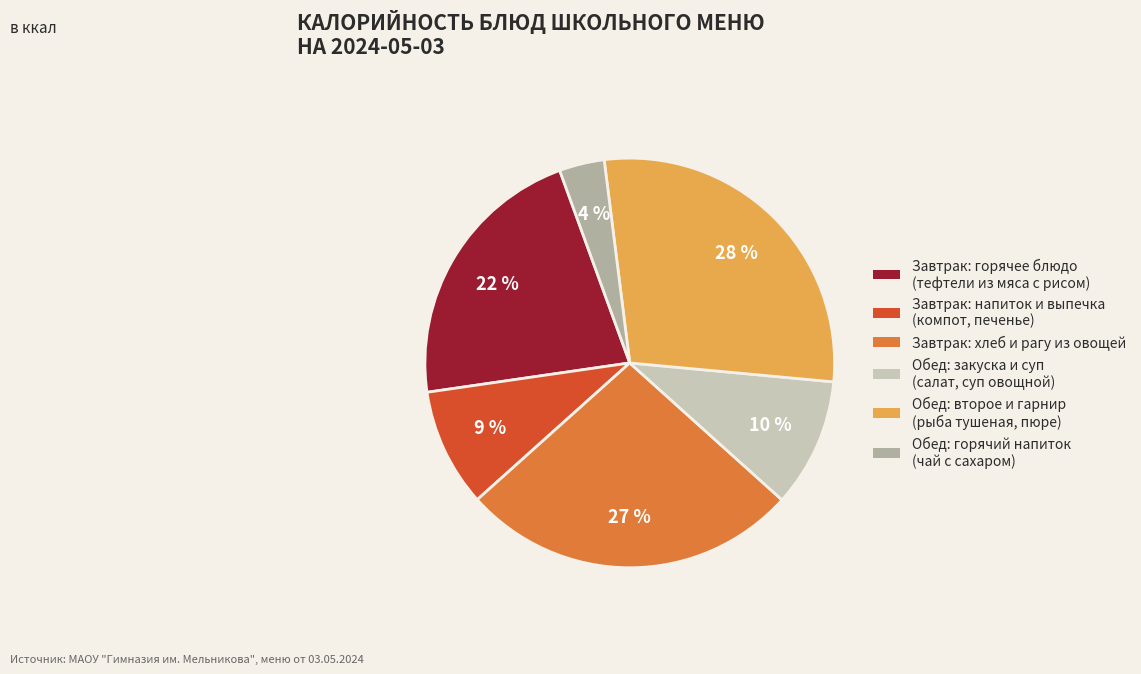

Is there a majority slice in this chart?

No